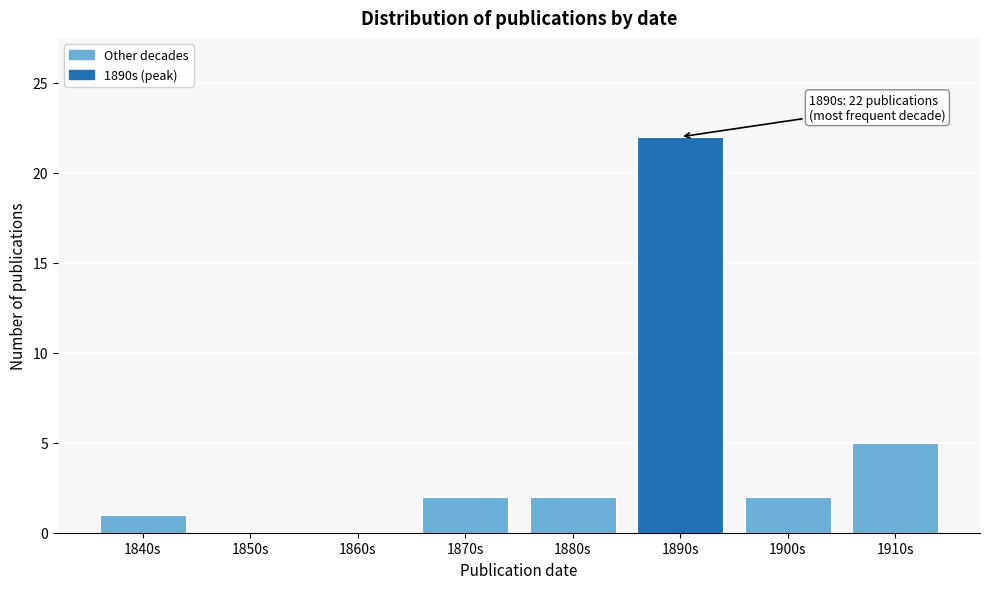

Reading left to right, transcribe all the data shown in this chart.

1840s=1	1850s=0	1860s=0	1870s=2	1880s=2	1890s=22	1900s=2	1910s=5